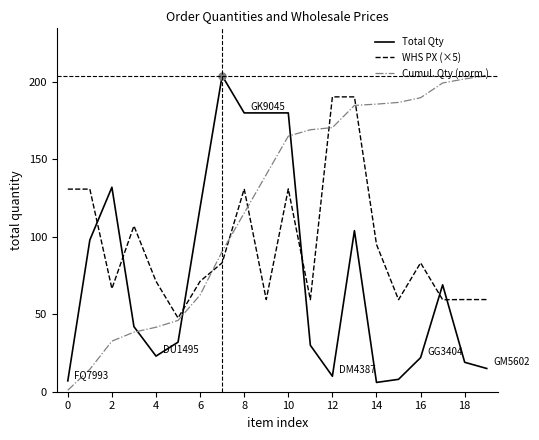

Which series has the largest total across all categories?

Cumul. Qty (norm.)